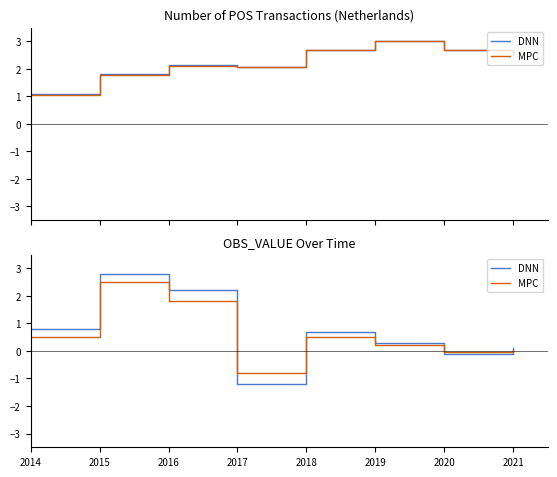

What is the value of the MPC point at the 4th from the left?

-0.8